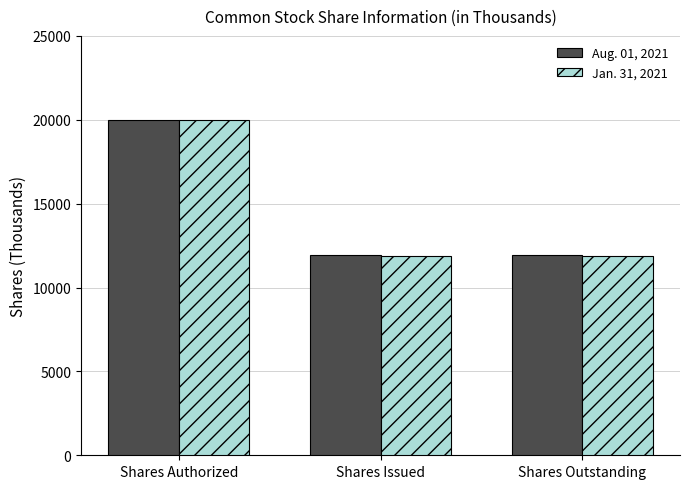

What is the label of the 2nd bar from the left?

Shares Issued